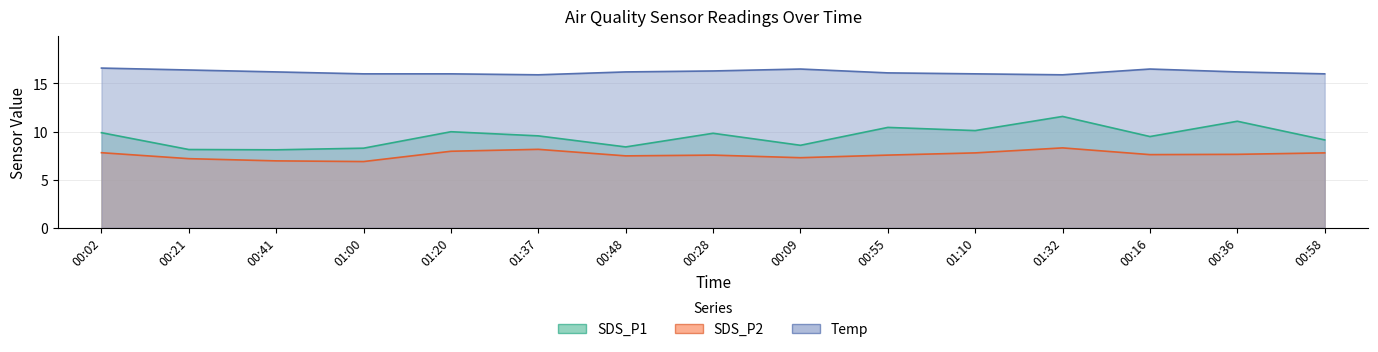

Is the value of SDS_P1 at 00:02 greater than the value of Temp at 00:48?

No